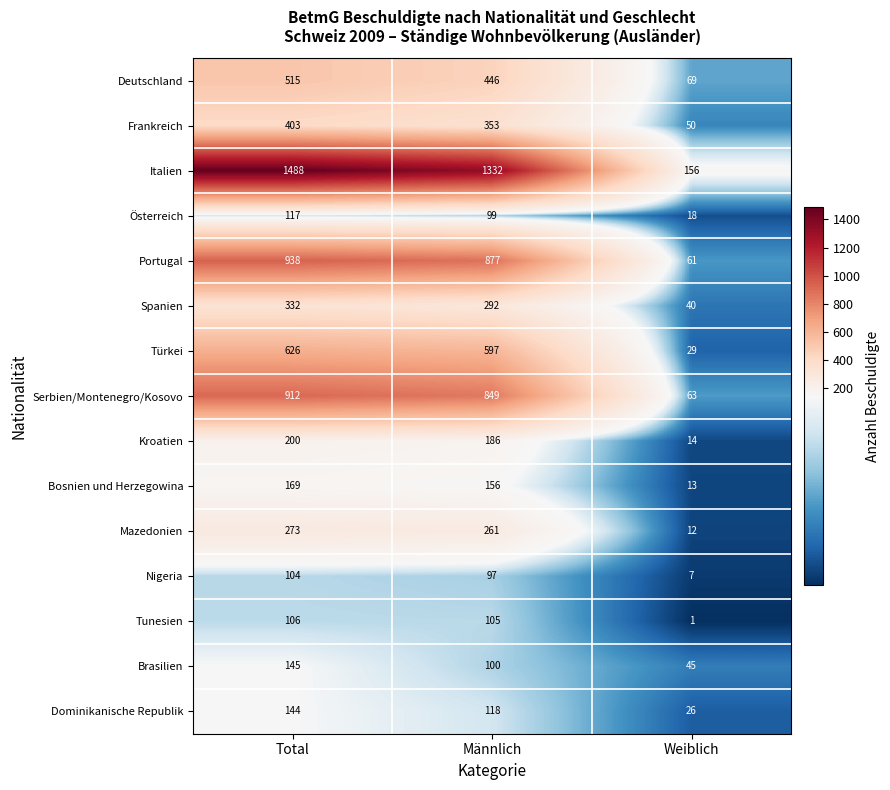

Where does the Deutschland series first go above 446?

Total